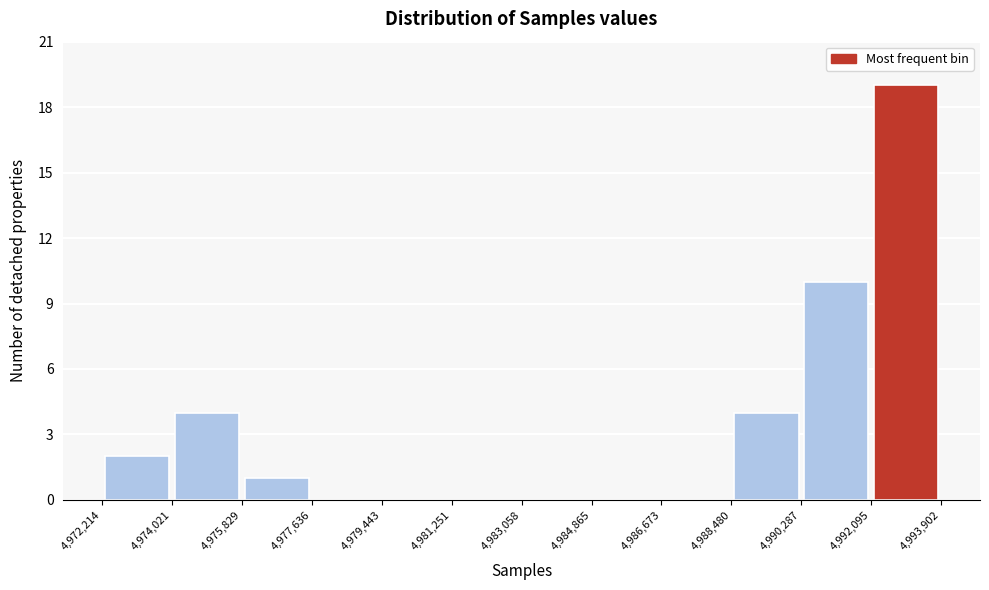

Reading left to right, transcribe this chart: for each bar, give the range it covers on the x-axis and its height. The values are not printed on the chart, so give them approximately, as read against the axis.

4,972,214 to 4,974,021: 2
4,974,021 to 4,975,829: 4
4,975,829 to 4,977,636: 1
4,977,636 to 4,979,443: 0
4,979,443 to 4,981,251: 0
4,981,251 to 4,983,058: 0
4,983,058 to 4,984,865: 0
4,984,865 to 4,986,673: 0
4,986,673 to 4,988,480: 0
4,988,480 to 4,990,287: 4
4,990,287 to 4,992,095: 10
4,992,095 to 4,993,902: 19